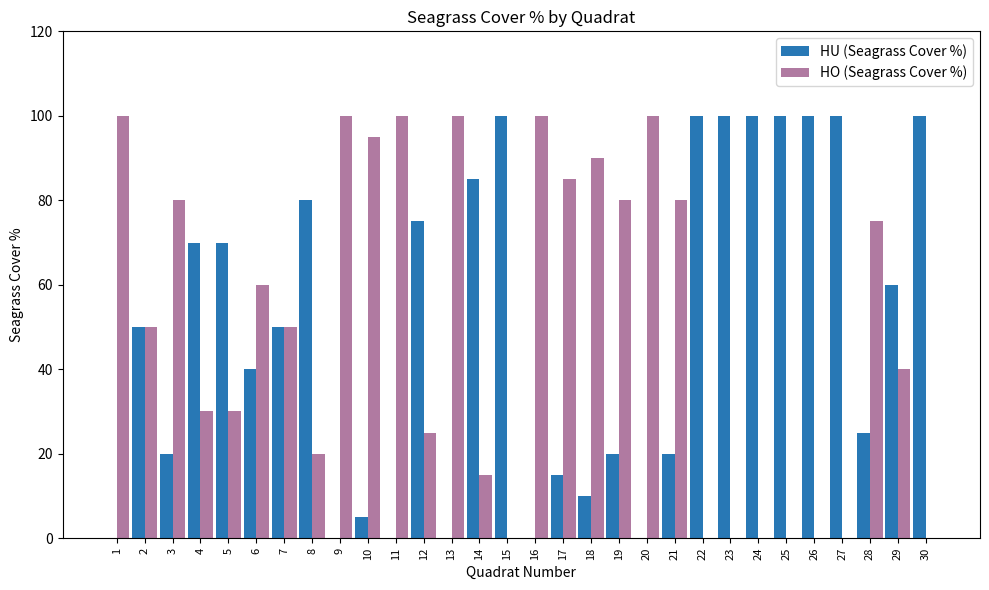

Reading left to right, extract all data points from this chart.

HU (Seagrass Cover %): 1=0	2=50	3=20	4=70	5=70	6=40	7=50	8=80	9=0	10=5	11=0	12=75	13=0	14=85	15=100	16=0	17=15	18=10	19=20	20=0	21=20	22=100	23=100	24=100	25=100	26=100	27=100	28=25	29=60	30=100
HO (Seagrass Cover %): 1=100	2=50	3=80	4=30	5=30	6=60	7=50	8=20	9=100	10=95	11=100	12=25	13=100	14=15	15=0	16=100	17=85	18=90	19=80	20=100	21=80	22=0	23=0	24=0	25=0	26=0	27=0	28=75	29=40	30=0